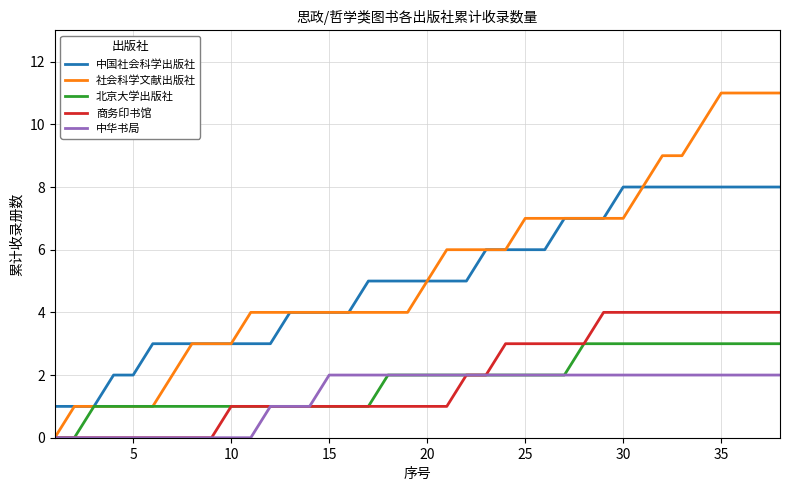

Rank the series by their maximum value, from lowest to highest.

中华书局, 北京大学出版社, 商务印书馆, 中国社会科学出版社, 社会科学文献出版社